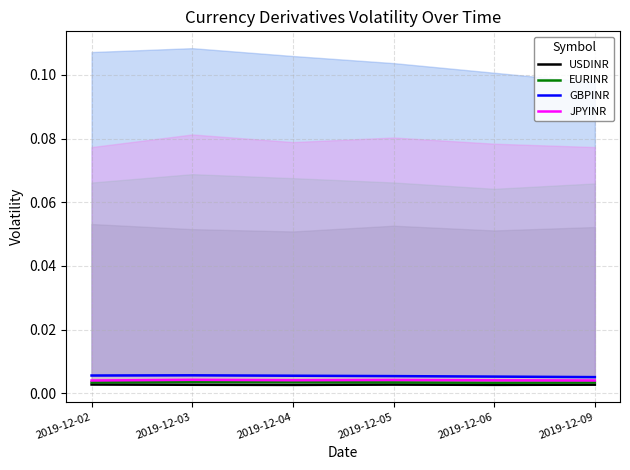

Where is GBPINR nearest to the value 0?

2019-12-09